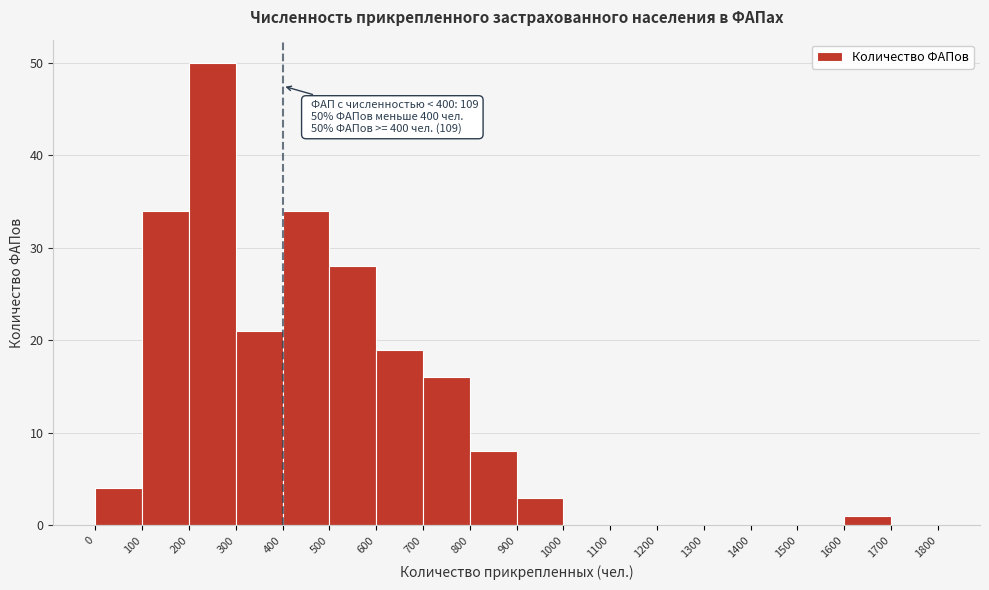

Over which range of the x-axis is the bar tallest?

200 to 300